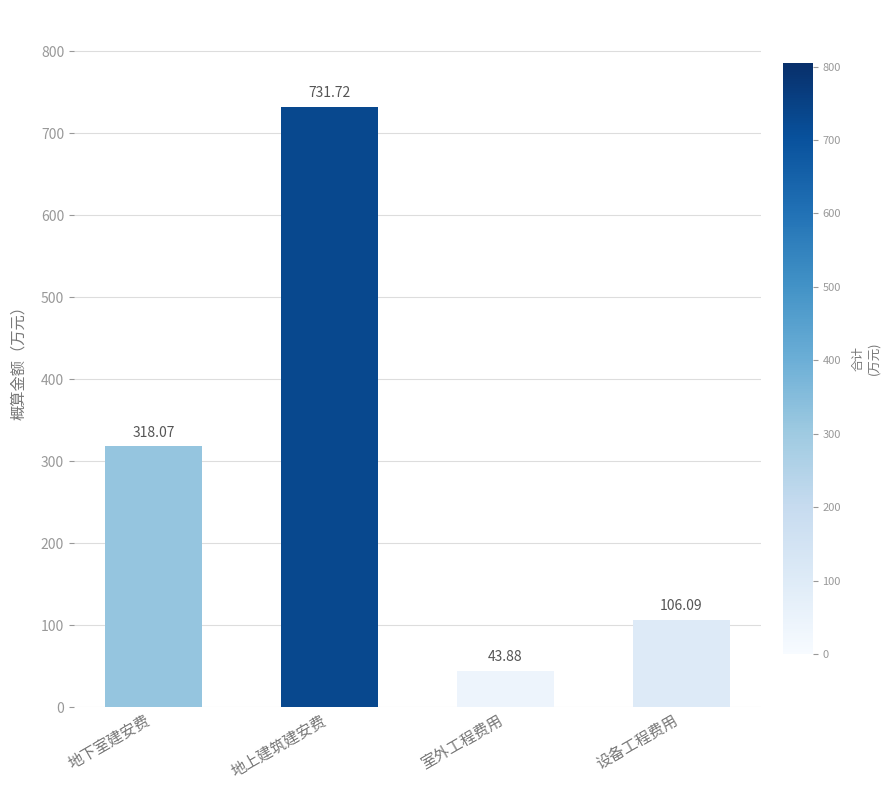

At which label is the value closest to 387?

地下室建安费